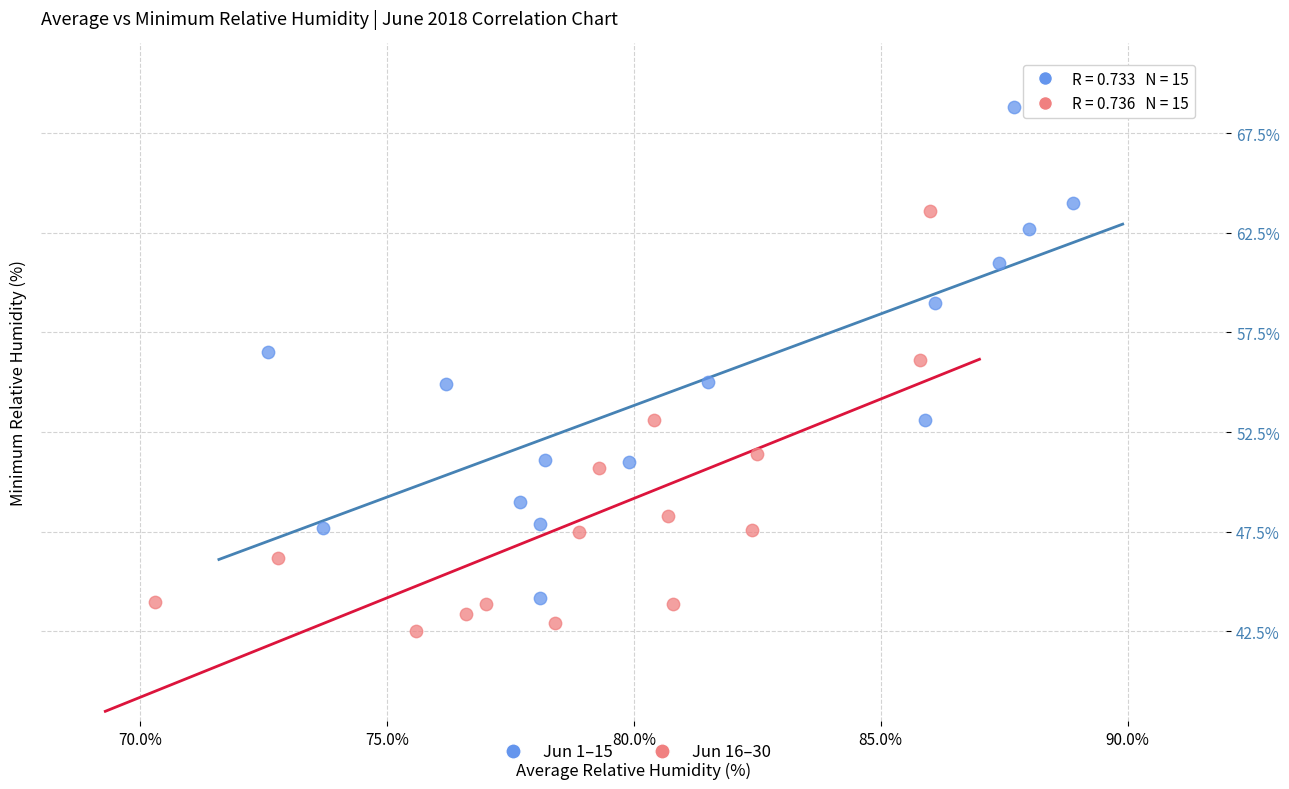

What are all the series names shown in the legend?

Jun 1–15, Jun 16–30